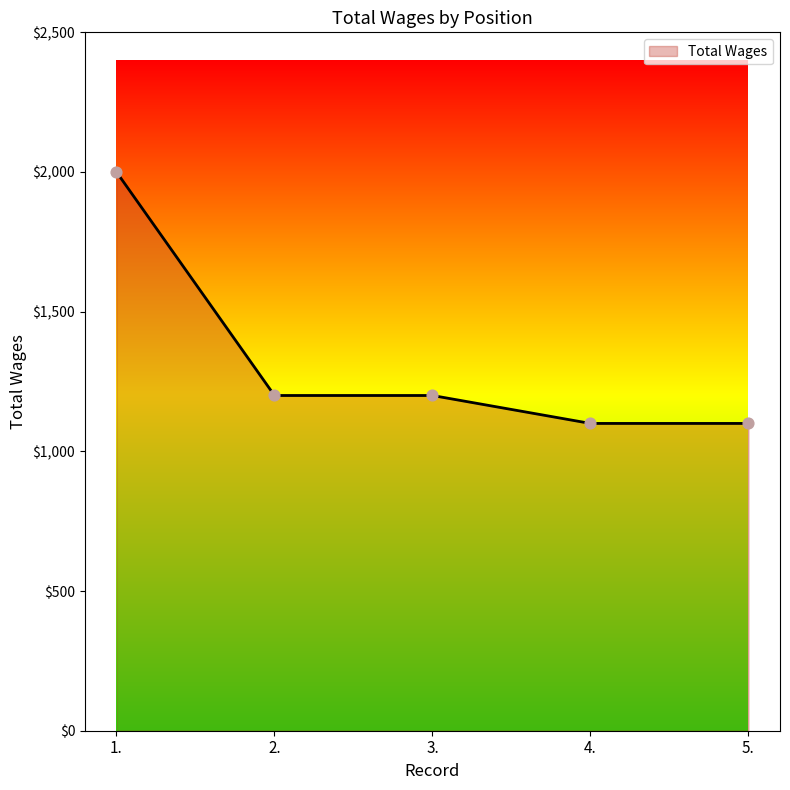

Approximately how many times larger is the value at 5. compared to 3.?

0.9